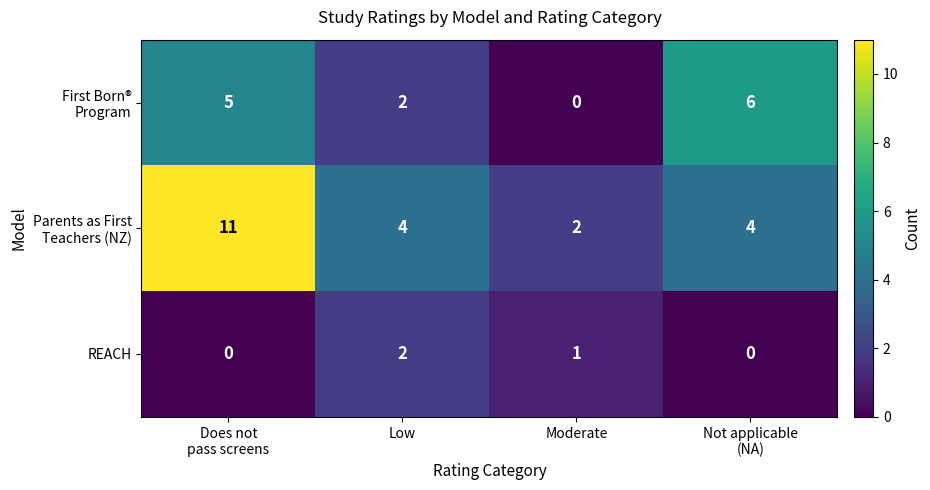

Is it true that REACH equals 2 at Low?

True